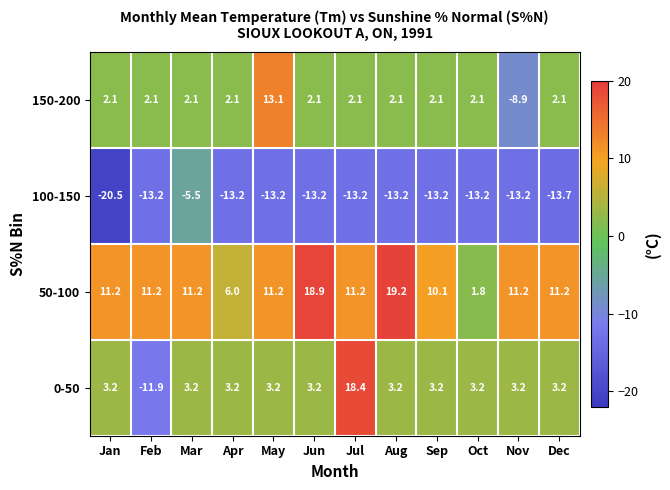

What is the sum of the 50-100 values at Aug and Feb?

30.4